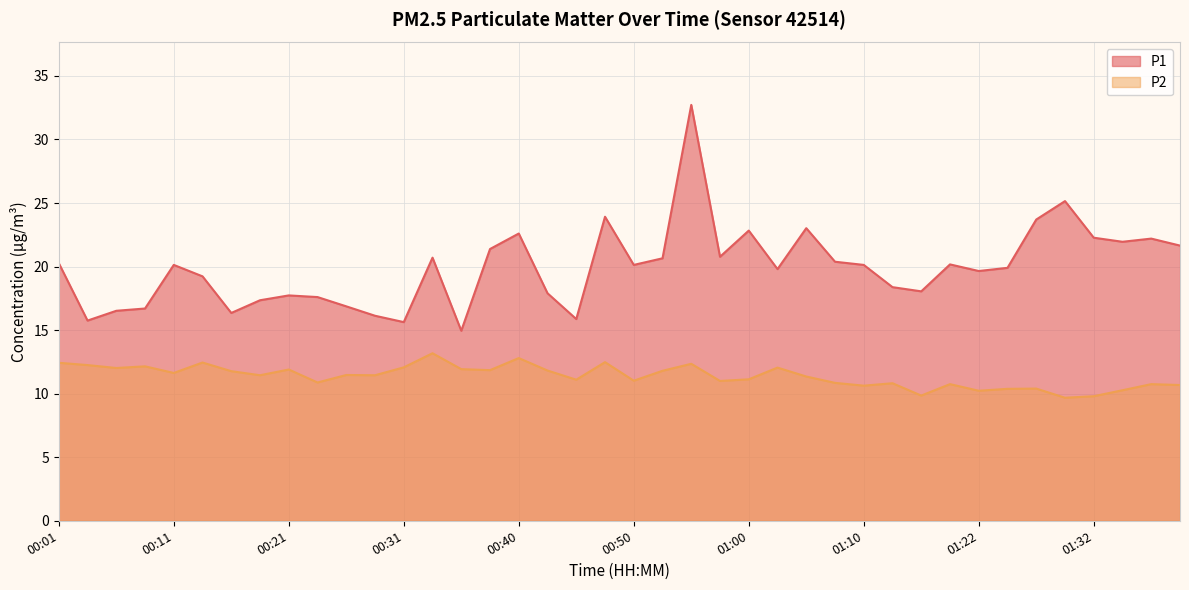

What are all the series names shown in the legend?

P1, P2